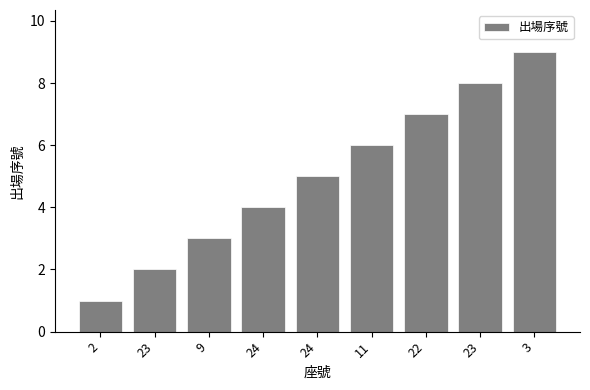

What is the change in value from 24 to 3?

+5